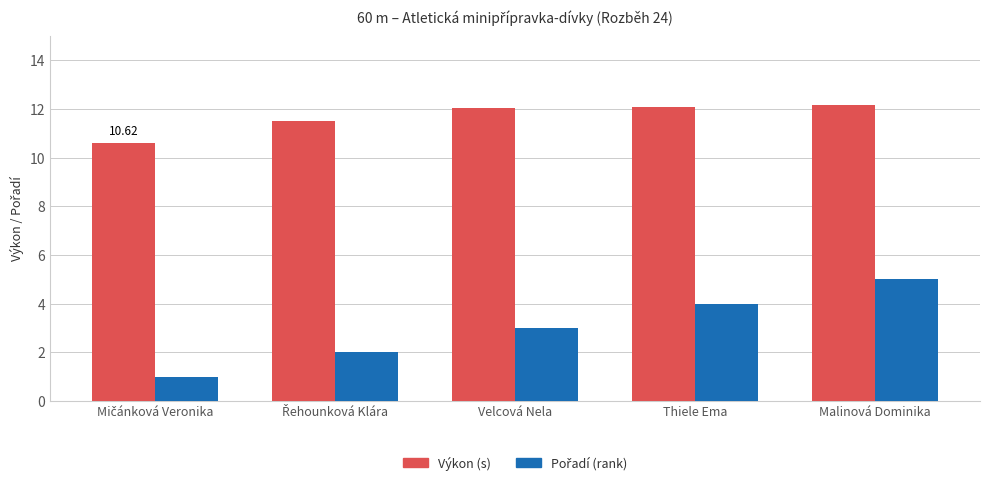

Count the number of categories in the chart.

5